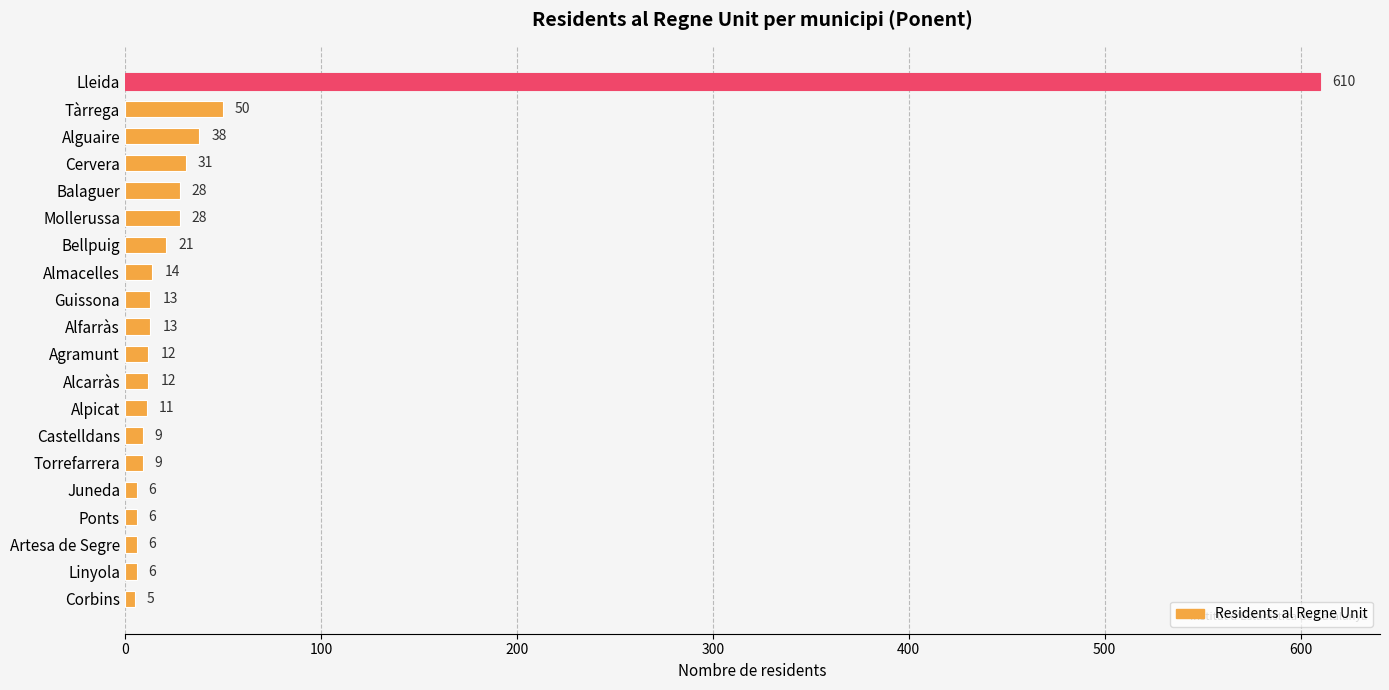

What is the label of the 9th bar from the bottom?

Alcarràs